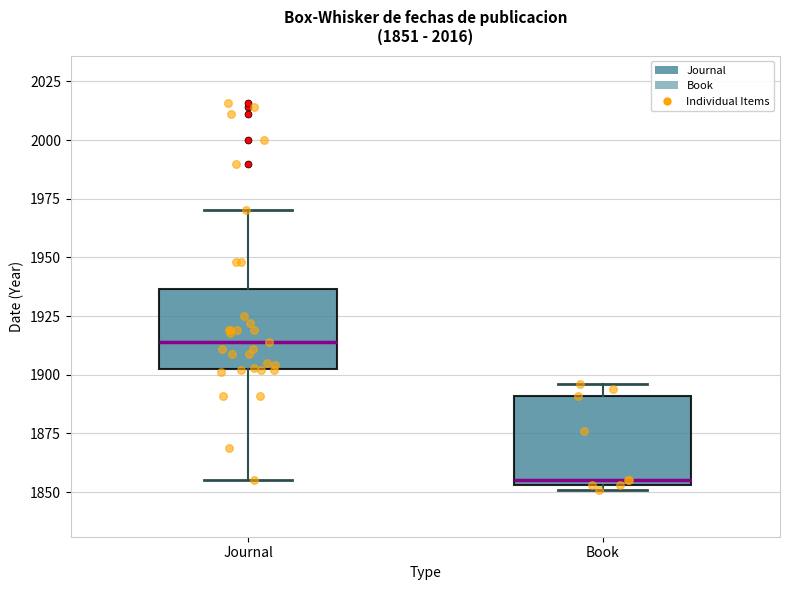

Which box has the lowest median line?

Book